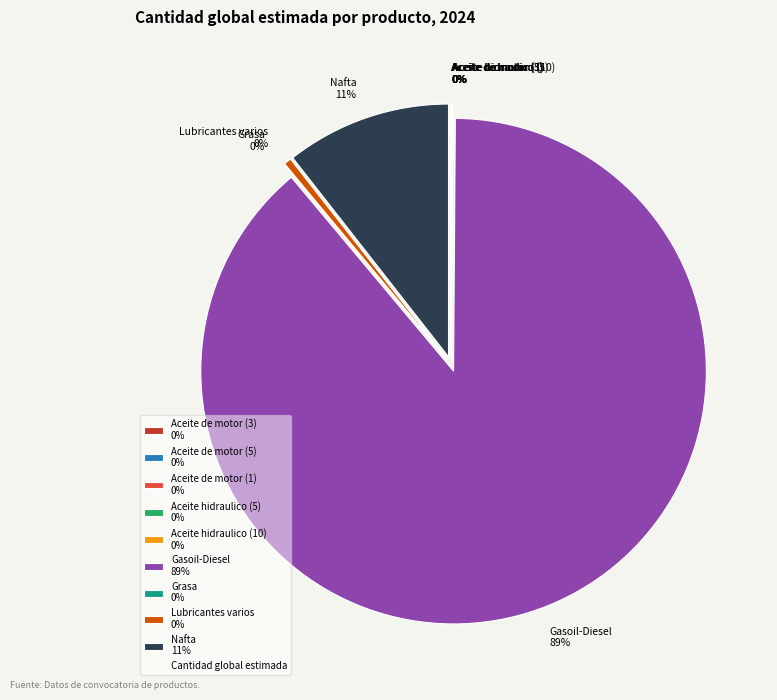

What is the smallest slice in the pie chart?

Aceite de motor (1)